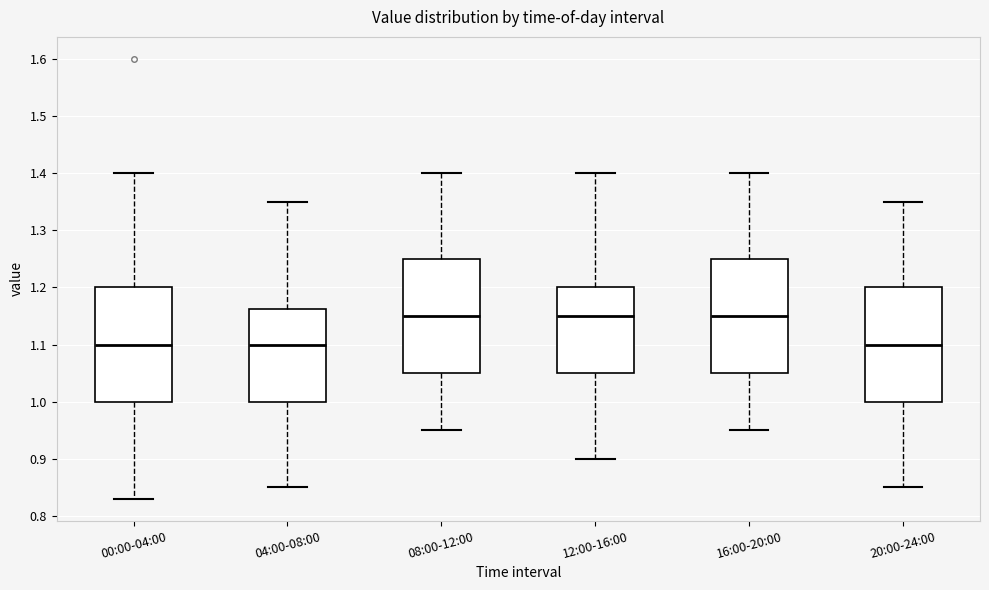

Where does the upper whisker of the box for 08:00-12:00 end on the y-axis? The values are not printed on the chart, so give them approximately, as read against the axis.

1.40